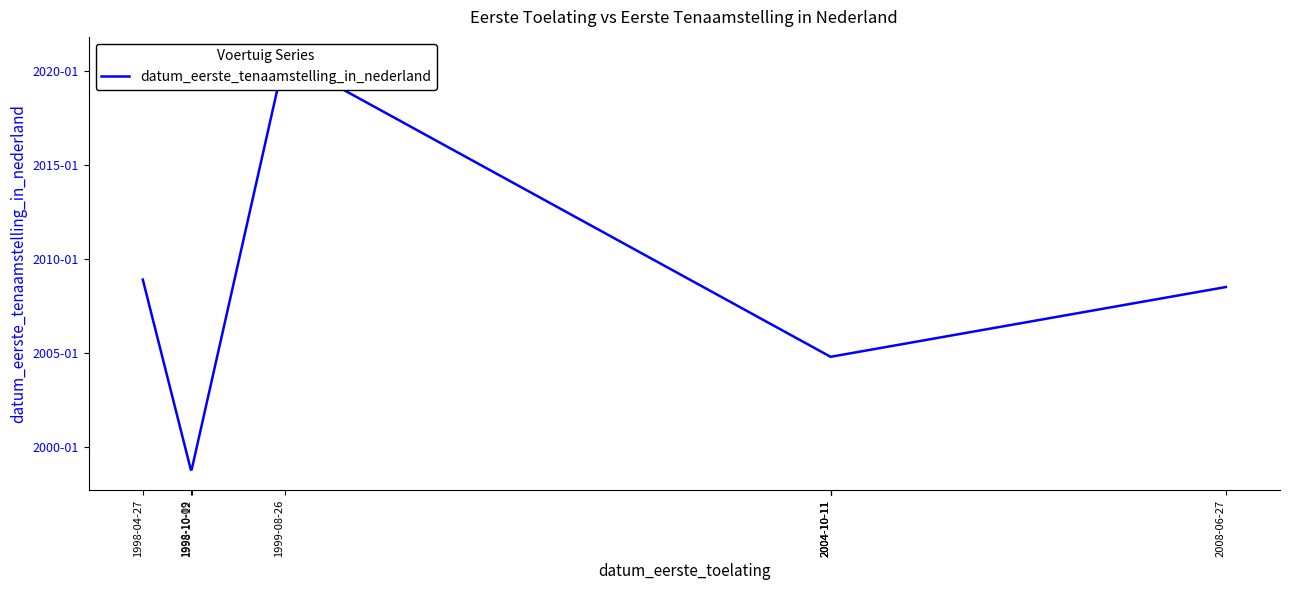

Count the number of categories in the chart.

8